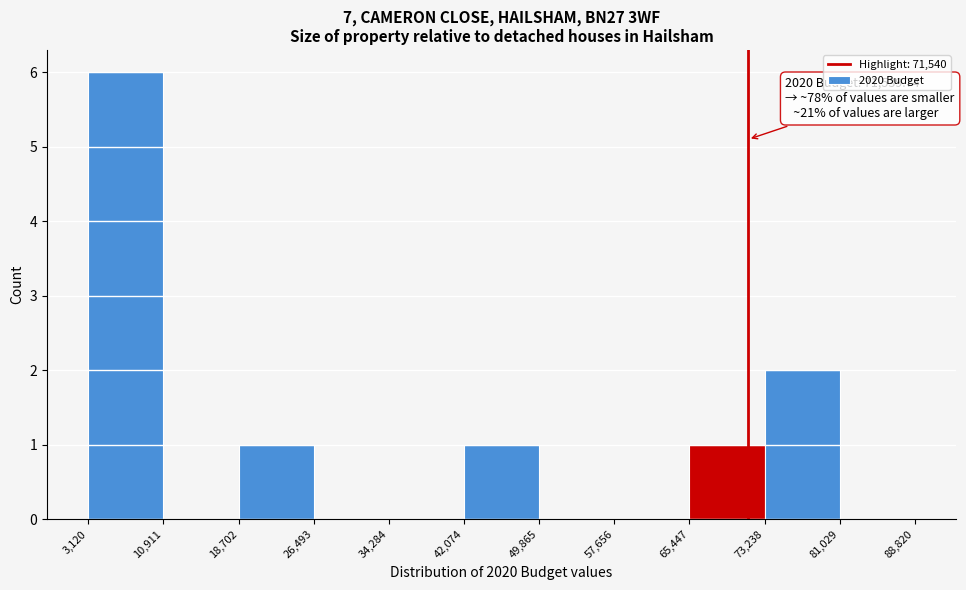

Over which range of the x-axis is the bar tallest?

3,120 to 10,911